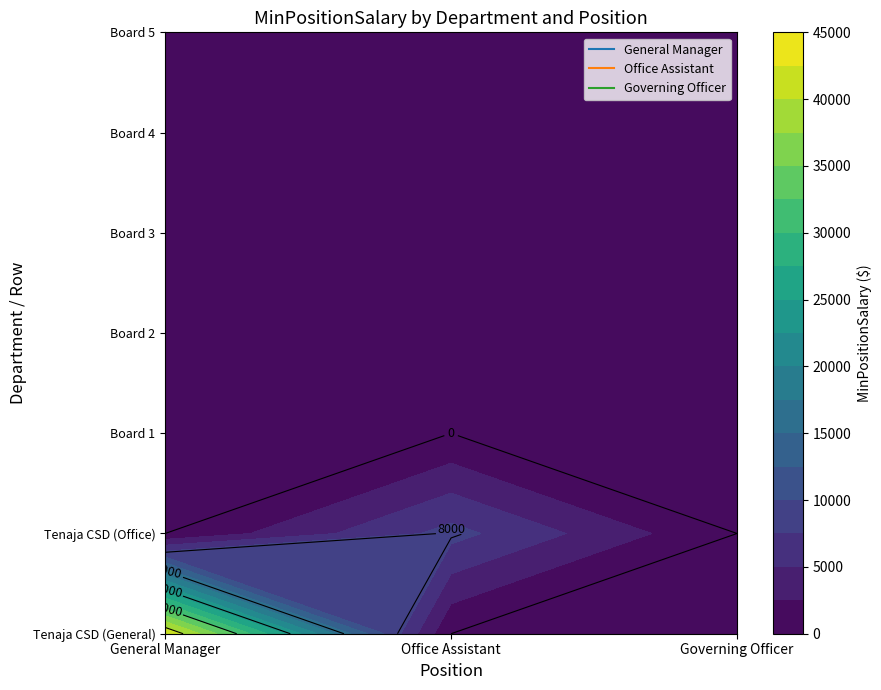

What is the sum of the Office Assistant values at Tenaja Community Services District and Board?

8371